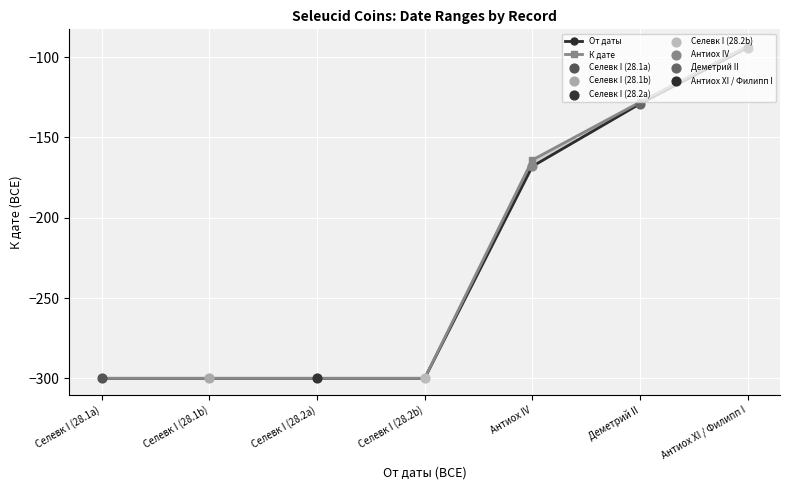

What is the total value across all series at Селевк I (28.2a)?

-600